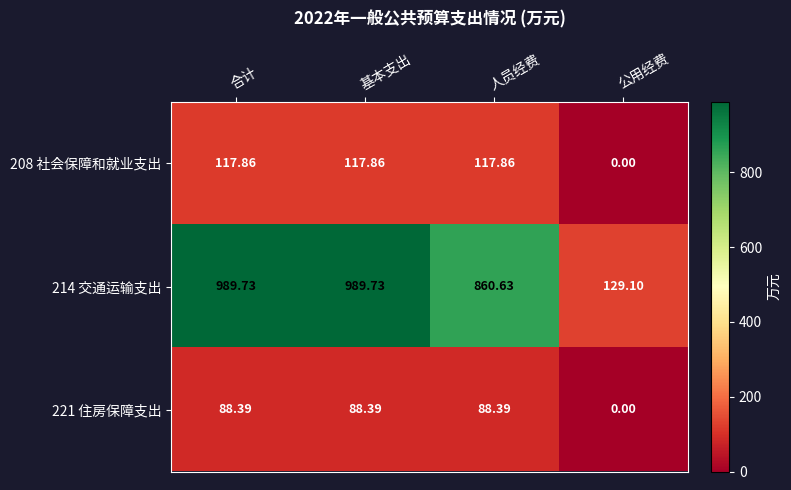

Is the value of 221 住房保障支出 at 公用经费 greater than the value of 214 交通运输支出 at 公用经费?

No